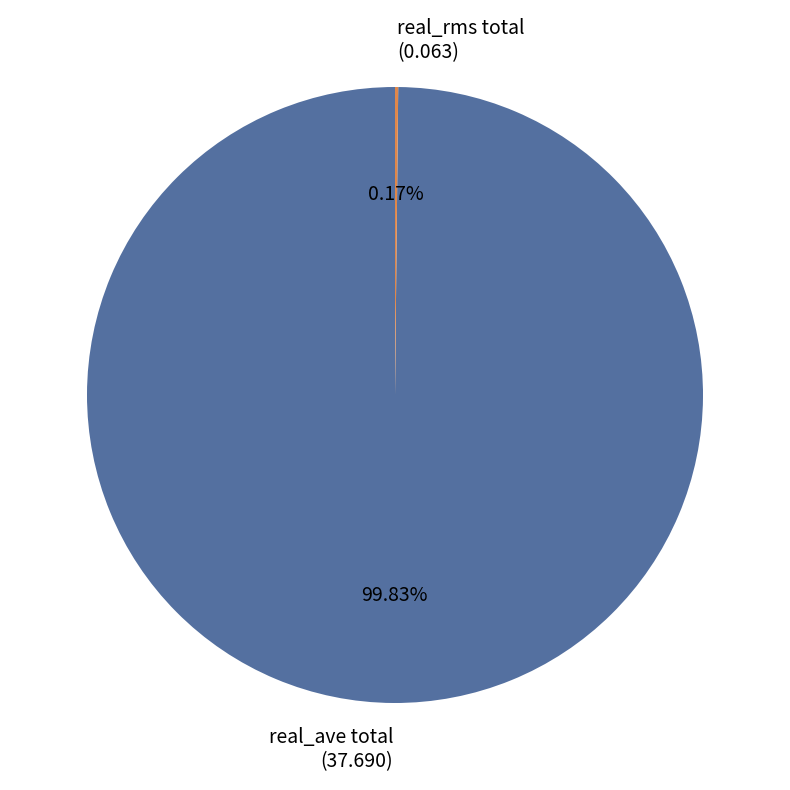

Does any single category account for the majority?

Yes